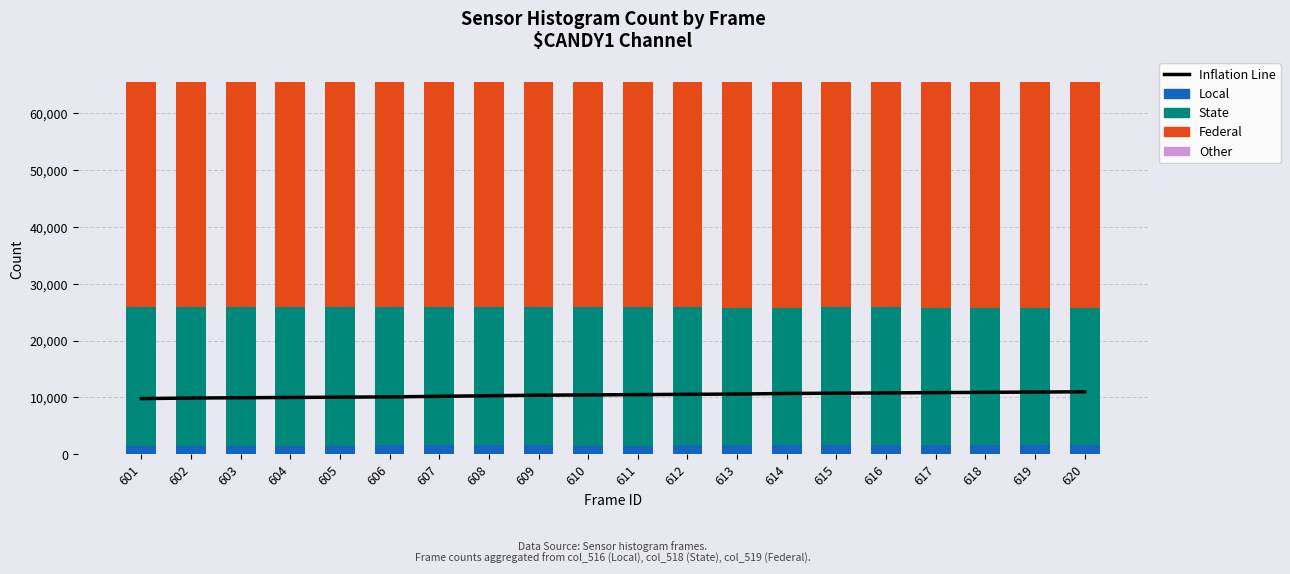

What is the value of the State bar at the 13th from the left?

24136